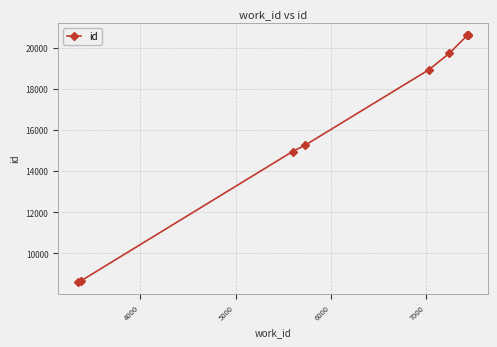

What is the label of the 5th point from the left?

7000